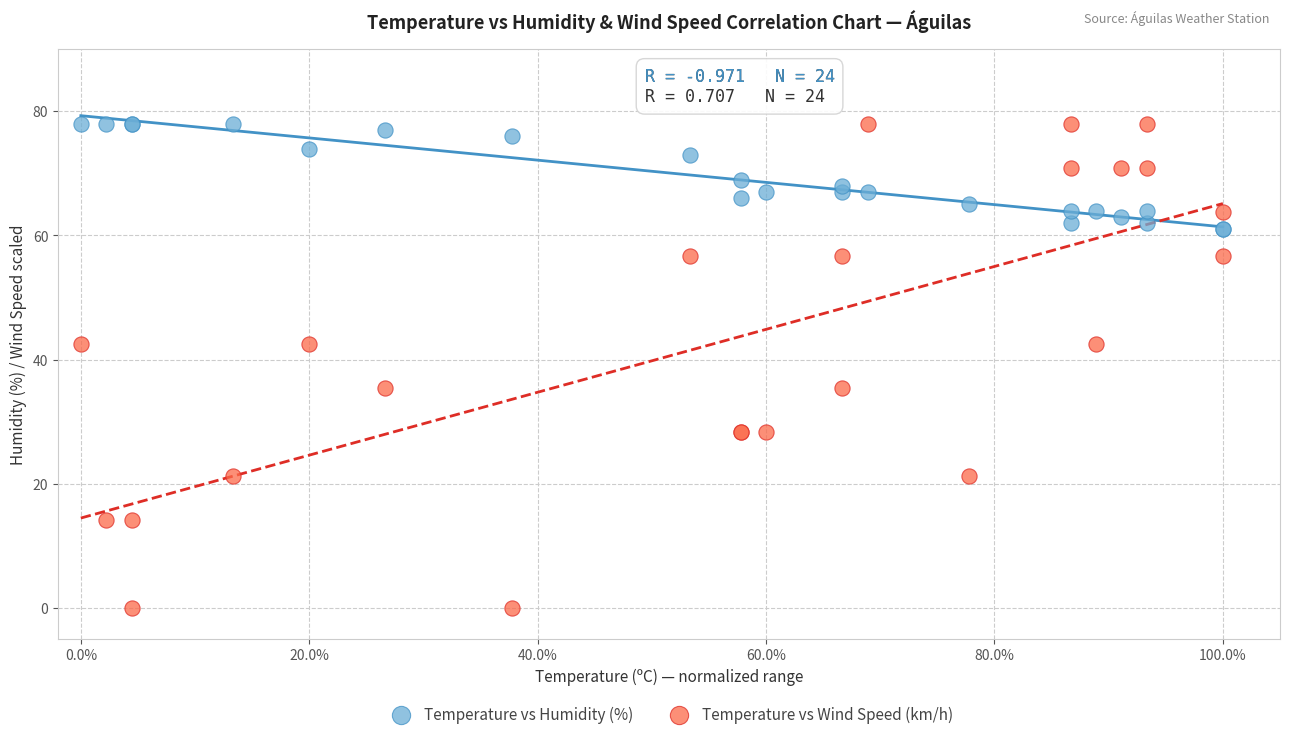

What is the X range (max minus min) for the scatter plot?

1.0